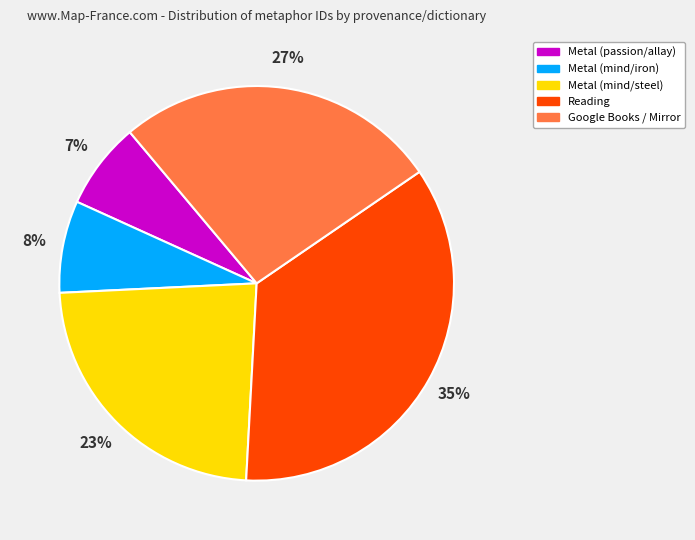

To the nearest percent, what is the difference between the largest and smallest slice percentages?

28%